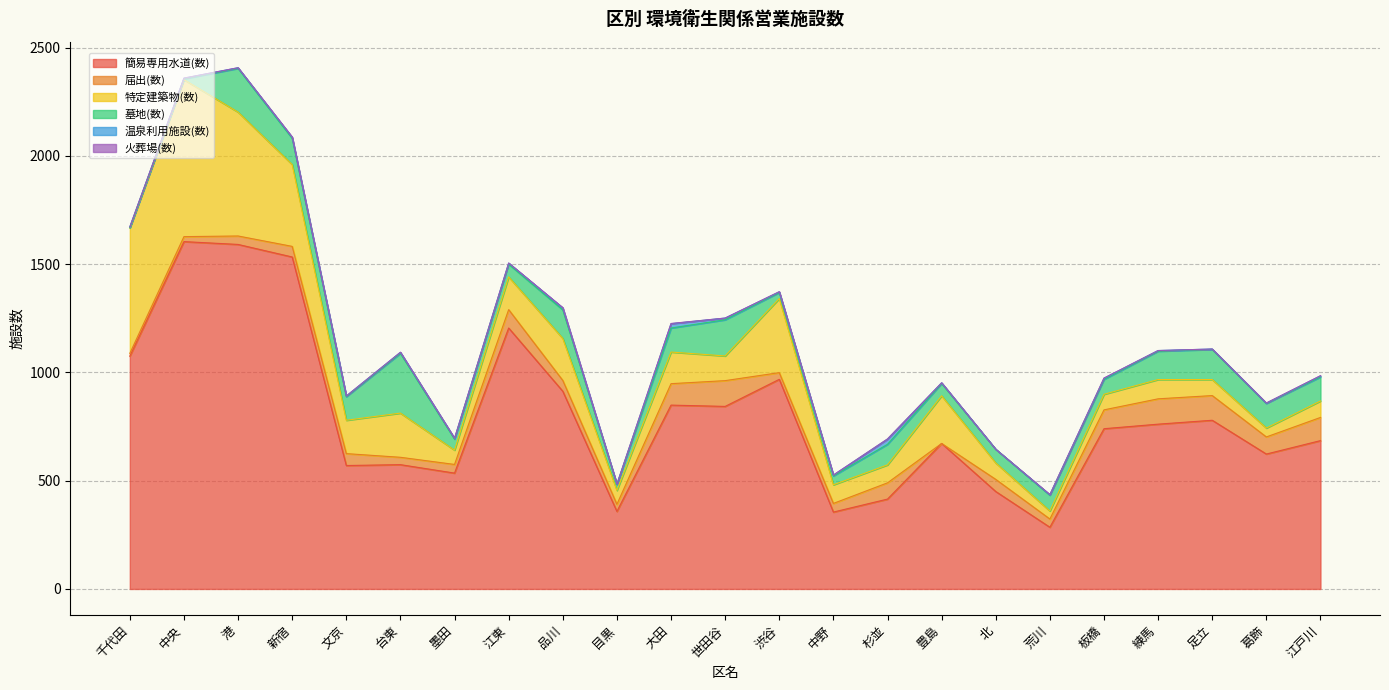

Rank the series at 江東 from lowest to highest value.

火葬場(数), 温泉利用施設(数), 墓地(数), 届出(数), 特定建築物(数), 簡易専用水道(数)